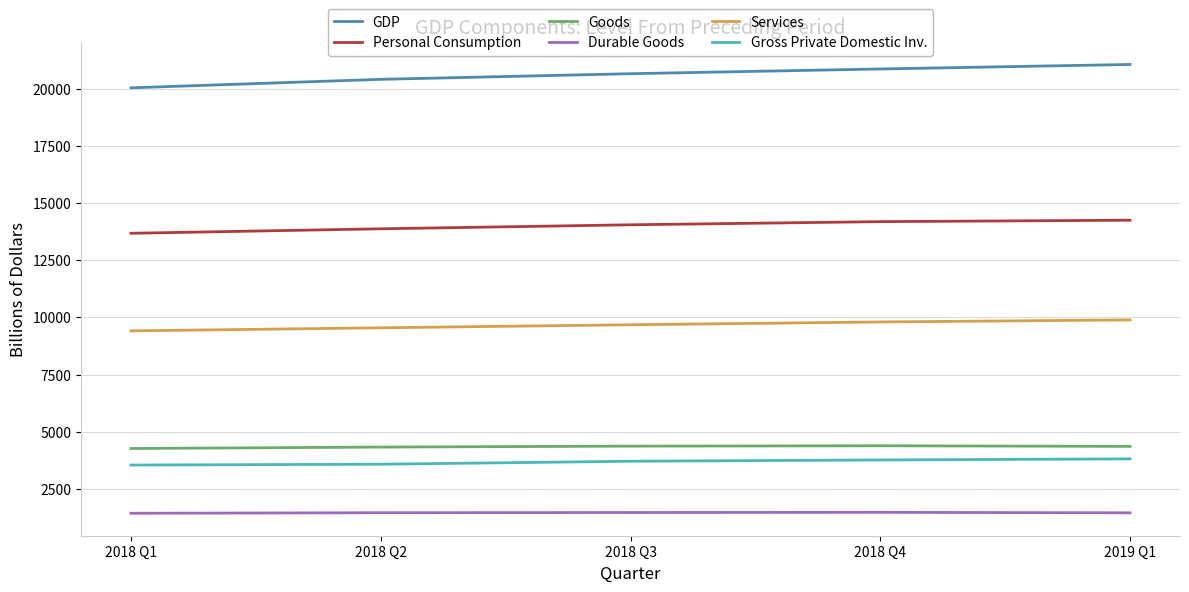

What is the sum of the Durable Goods values at 2018 Q3 and 2018 Q4?

2944.5